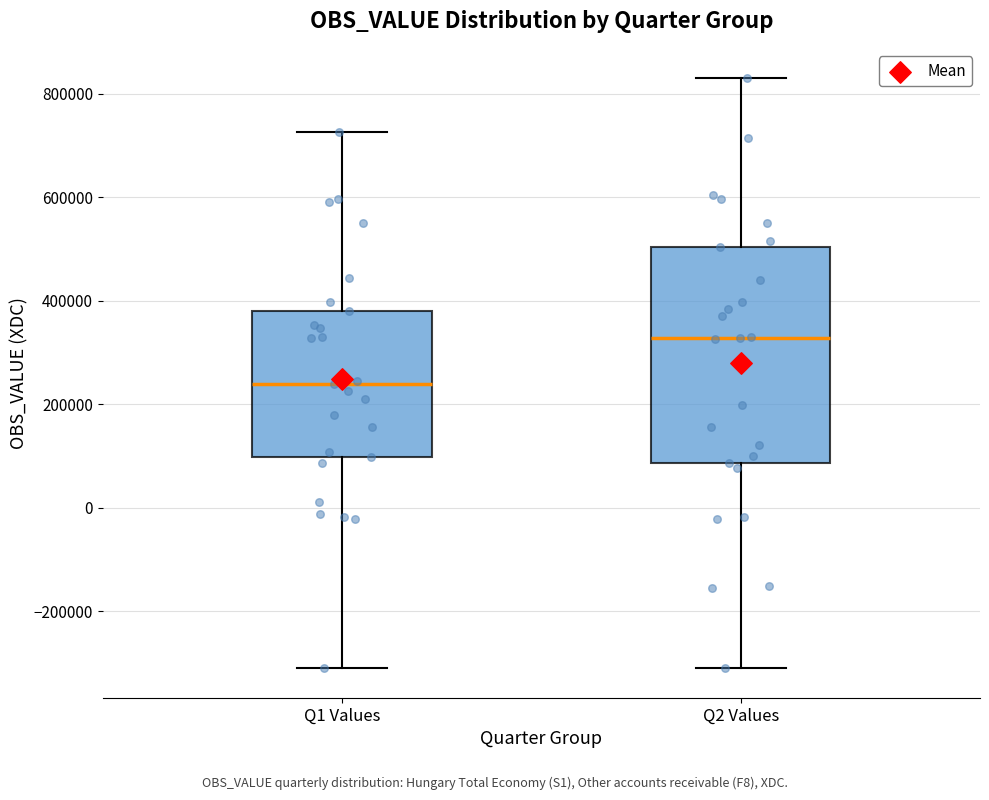

Comparing the boxes themselves (not the whiskers), which one is the tallest?

Q2 Values